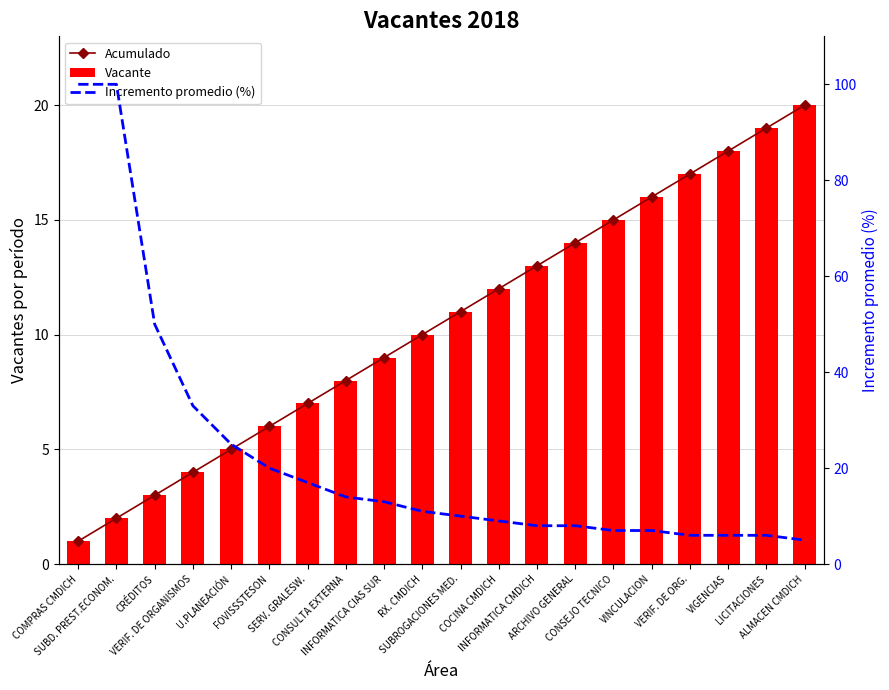

What is the difference between the Incremento promedio (%) values at SUBD. PREST.ECONOM. and LICITACIONES?

94